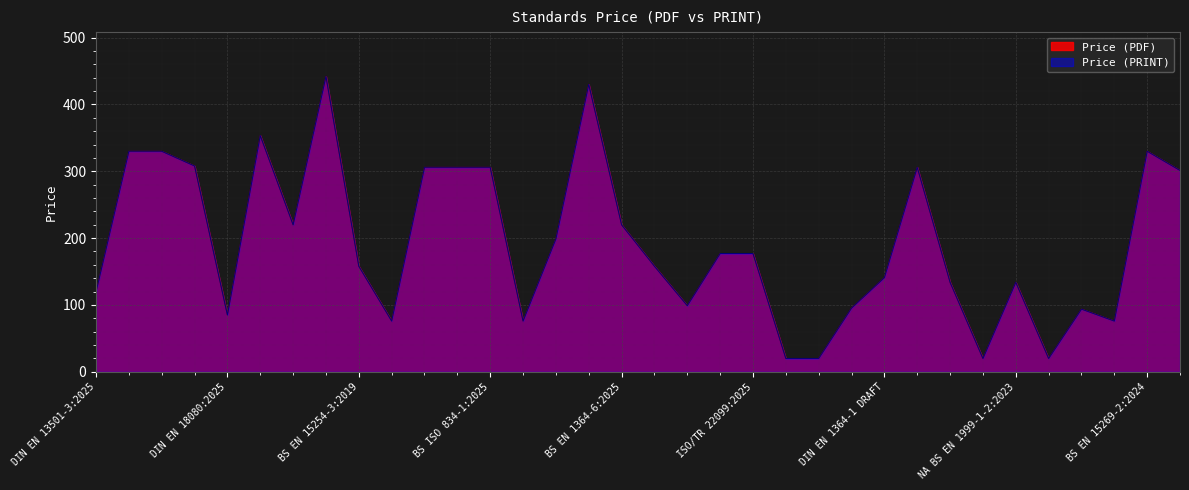

What is the value of the Price (PDF) point at the 6th from the left?

353.5